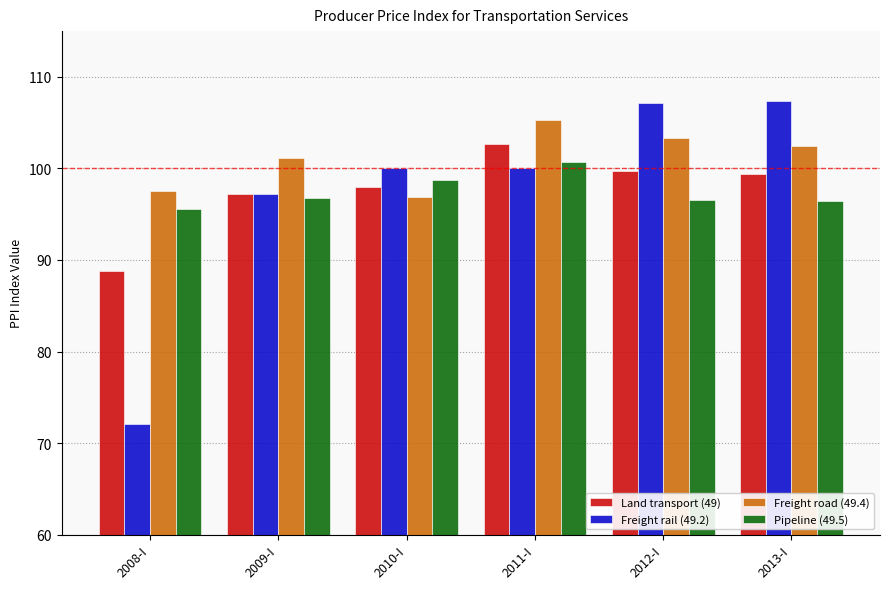

Is it true that Pipeline (49.5) equals 157.5 at 2008-I?

False